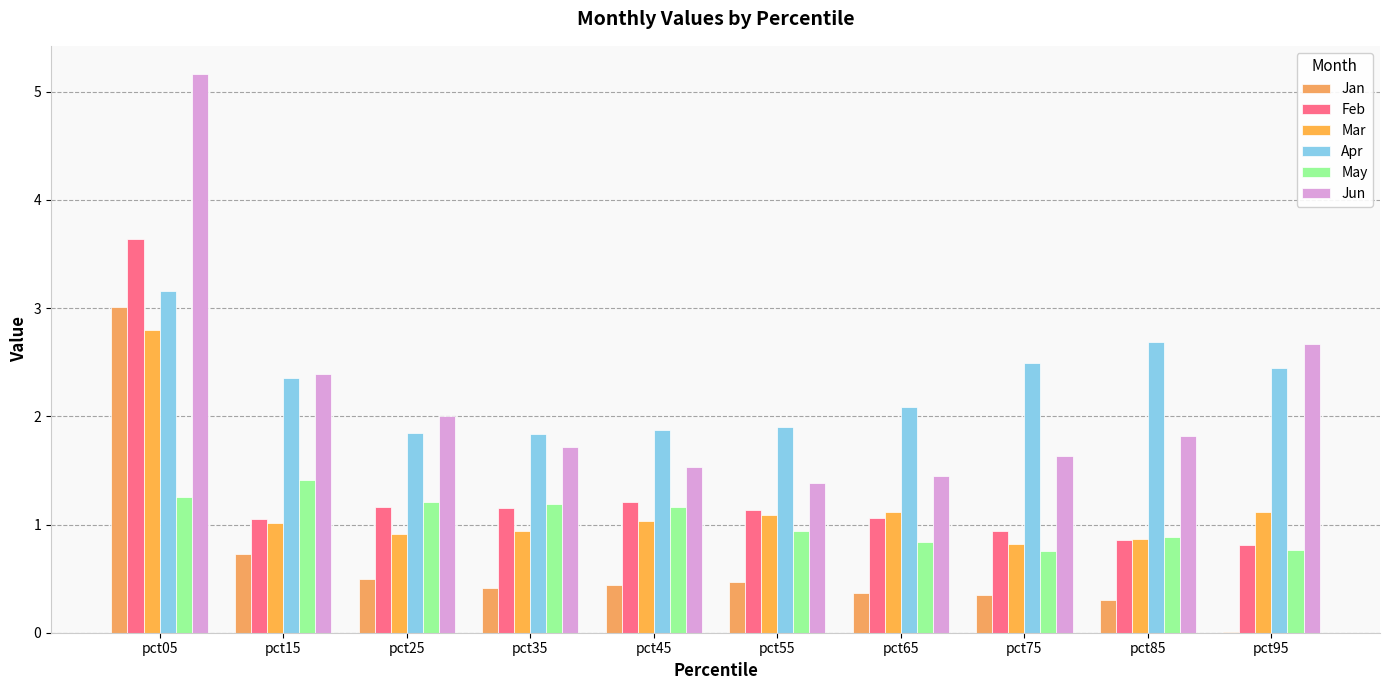

How many groups of bars are there?

10